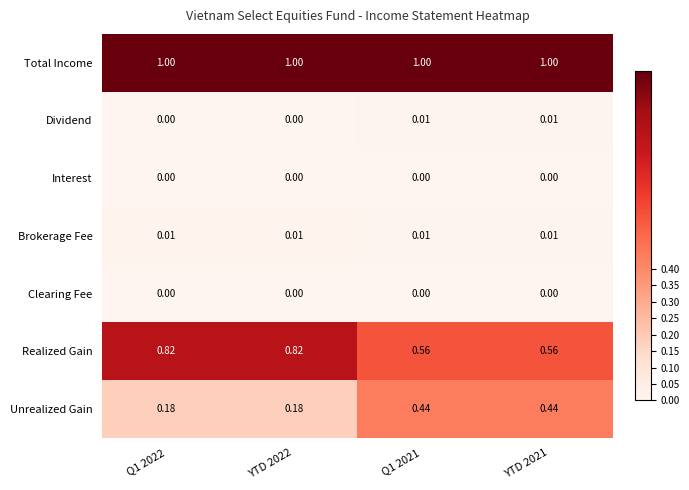

Which series has the largest total across all categories?

Total Income